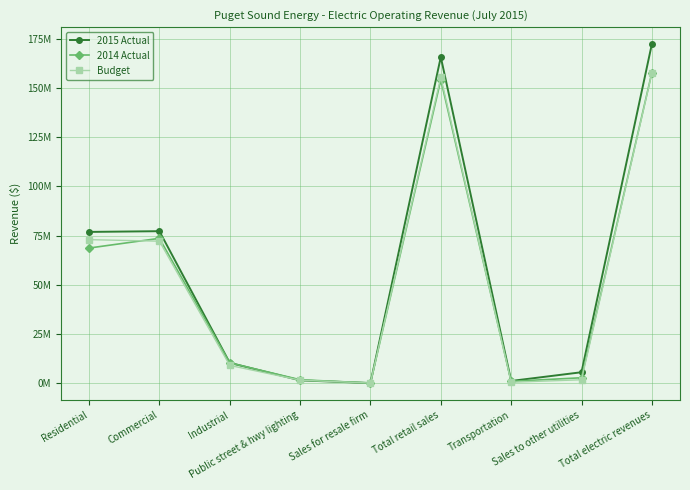

How many interior local peaks does the Budget series have?

1